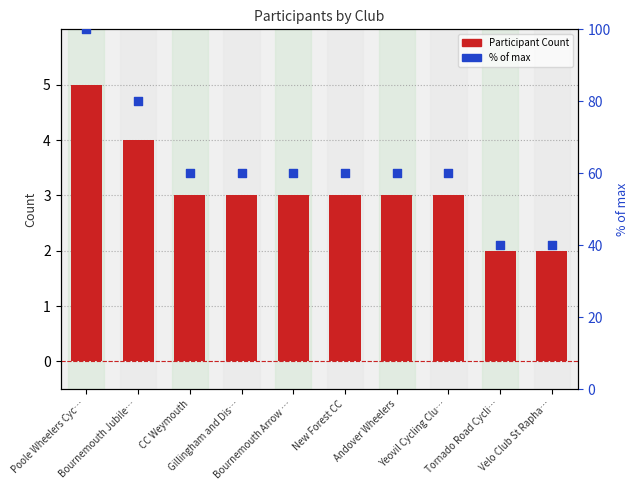

Which series has the largest total across all categories?

% of max